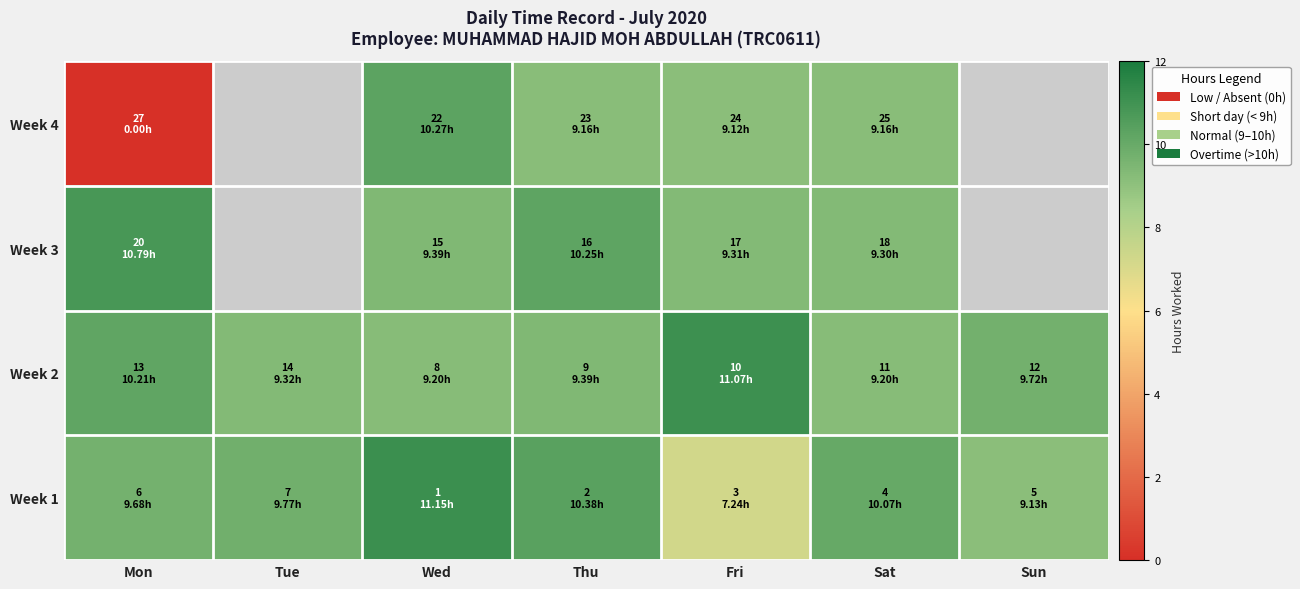

At which label does Week 2 reach its peak?

Fri